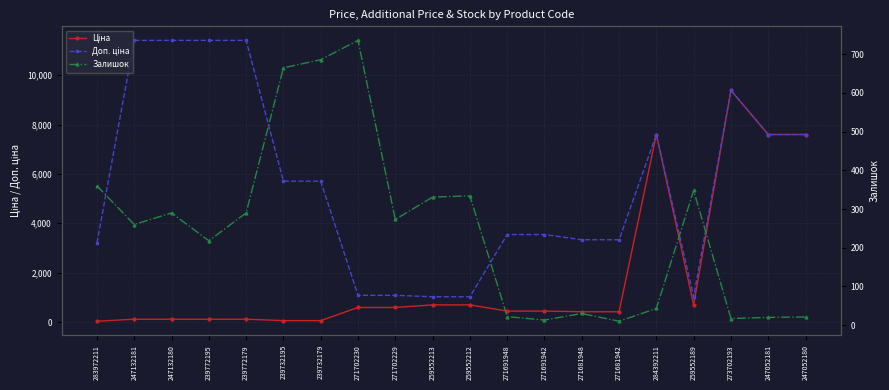

Read the Залишок value at 271681942.

10.0